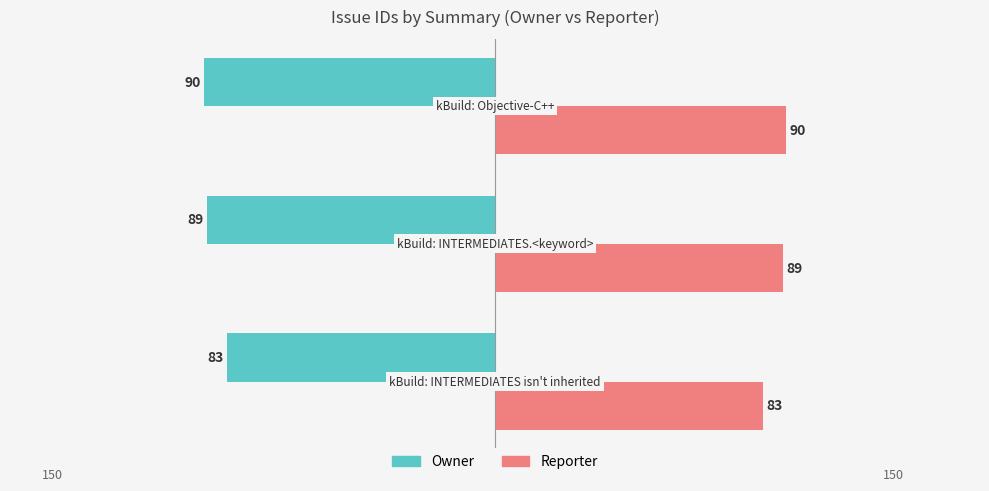

Which series has the largest total across all categories?

Reporter